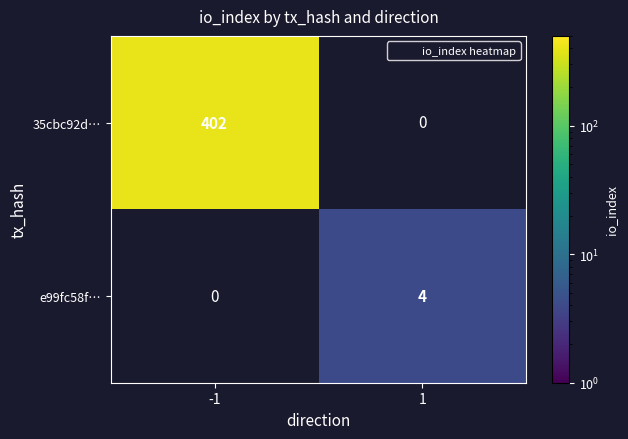

At which label is 35cbc92d… closest to 402?

-1